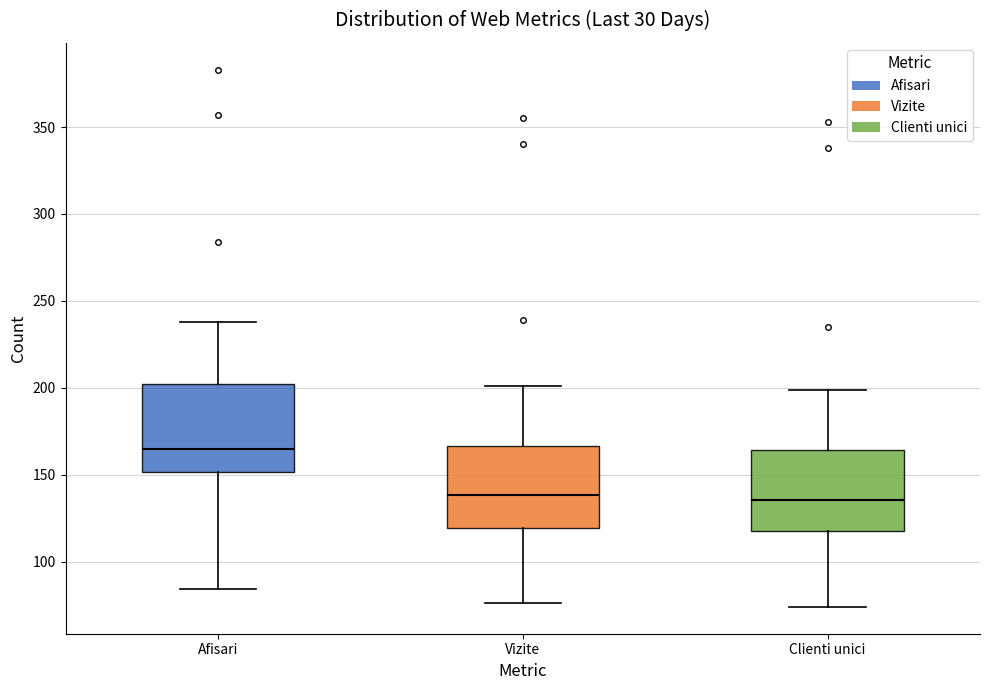

Reading left to right, read every box against the y-axis: the position of its median line, the range the box covers, and the ends of its whiskers. The values are not printed on the chart, so give them approximately, as read against the axis.

Afisari: median 165, box 150 to 200, whiskers 85 to 240
Vizite: median 140, box 120 to 165, whiskers 75 to 200
Clienti unici: median 135, box 120 to 165, whiskers 75 to 200